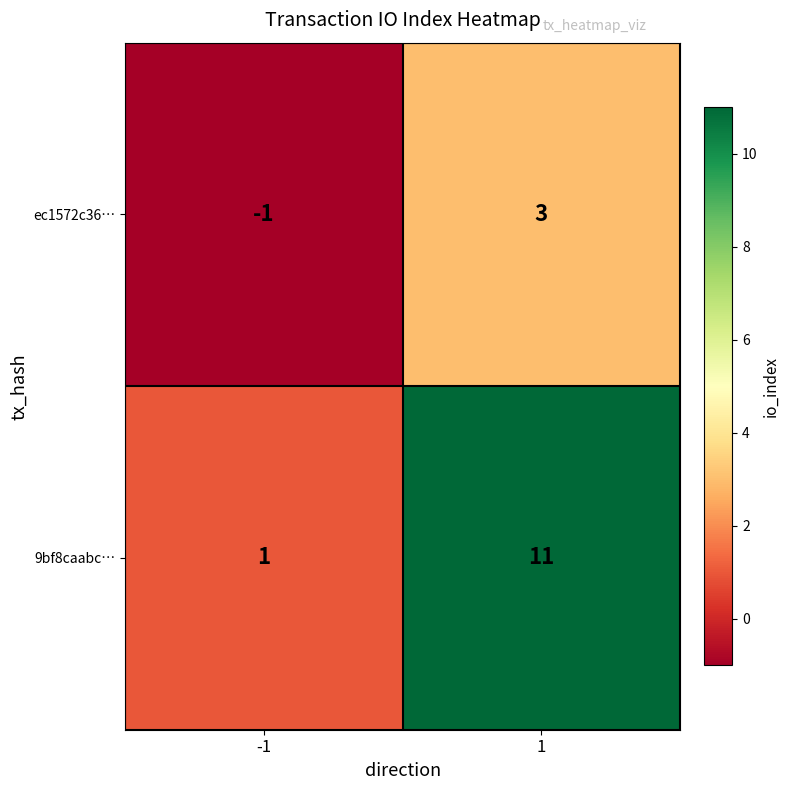

The value of ec1572c36… at -1 is -1. True or false?

True